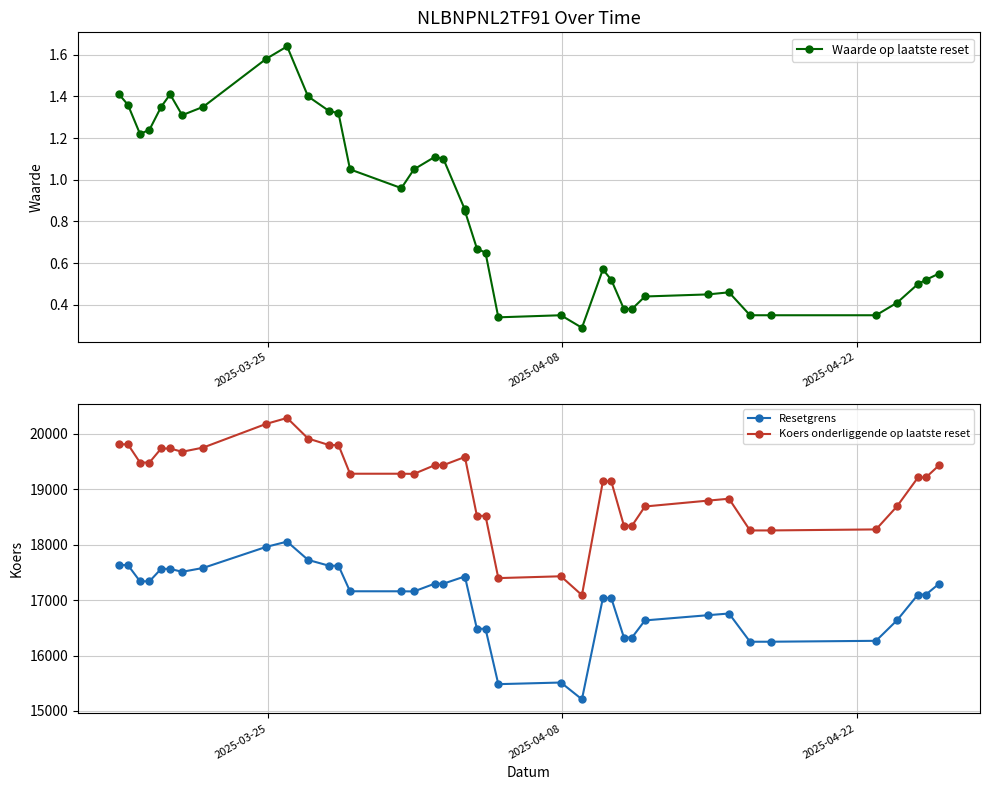

What is the minimum value for Resetgrens?

15210.5